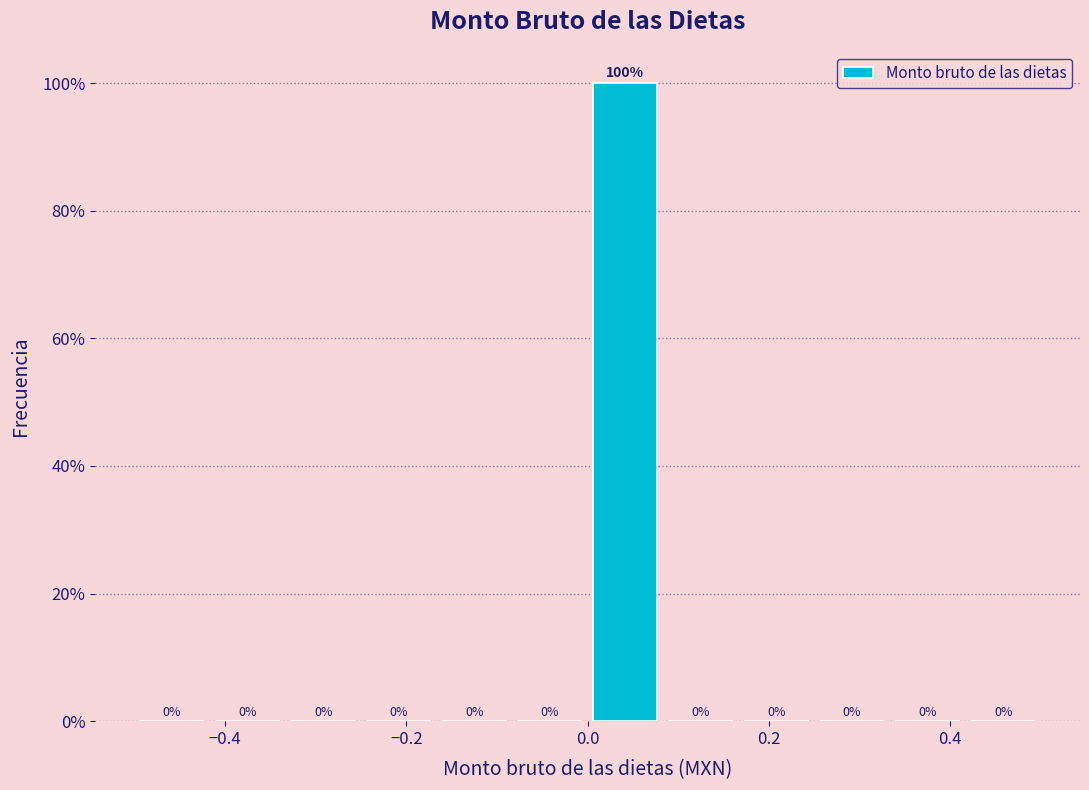

Reading left to right, transcribe this chart: for each bar, give the range it covers on the x-axis and its height. The bar edges are not printed on the chart, so give them approximately, as read against the axis.

-0.50 to -0.42: 0
-0.42 to -0.34: 0
-0.34 to -0.24: 0
-0.24 to -0.16: 0
-0.16 to -0.08: 0
-0.08 to 0.00: 0
0.00 to 0.08: 100
0.08 to 0.16: 0
0.16 to 0.26: 0
0.26 to 0.34: 0
0.34 to 0.42: 0
0.42 to 0.50: 0